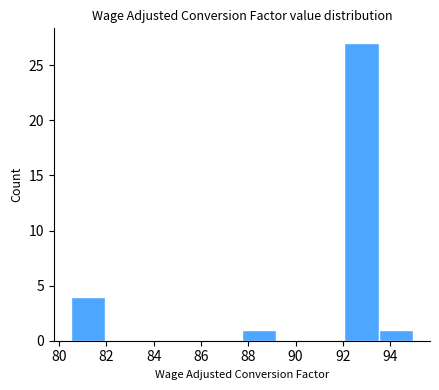

How tall is the bar that spans 80.6 to 82.0 on the x-axis? Neither the bar edges nor the heights are printed on the chart, so give them approximately, as read against the axes.

4